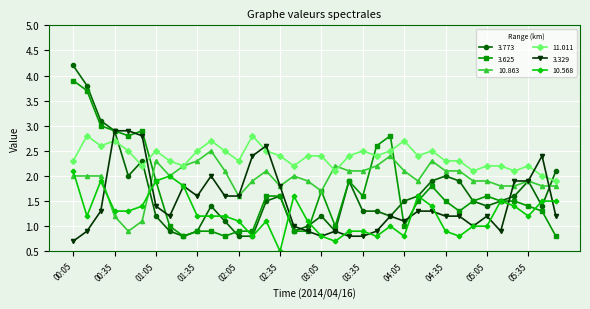

List the series in order of their peak value, lowest first.

10.568, 10.863, 11.011, 3.329, 3.625, 3.773